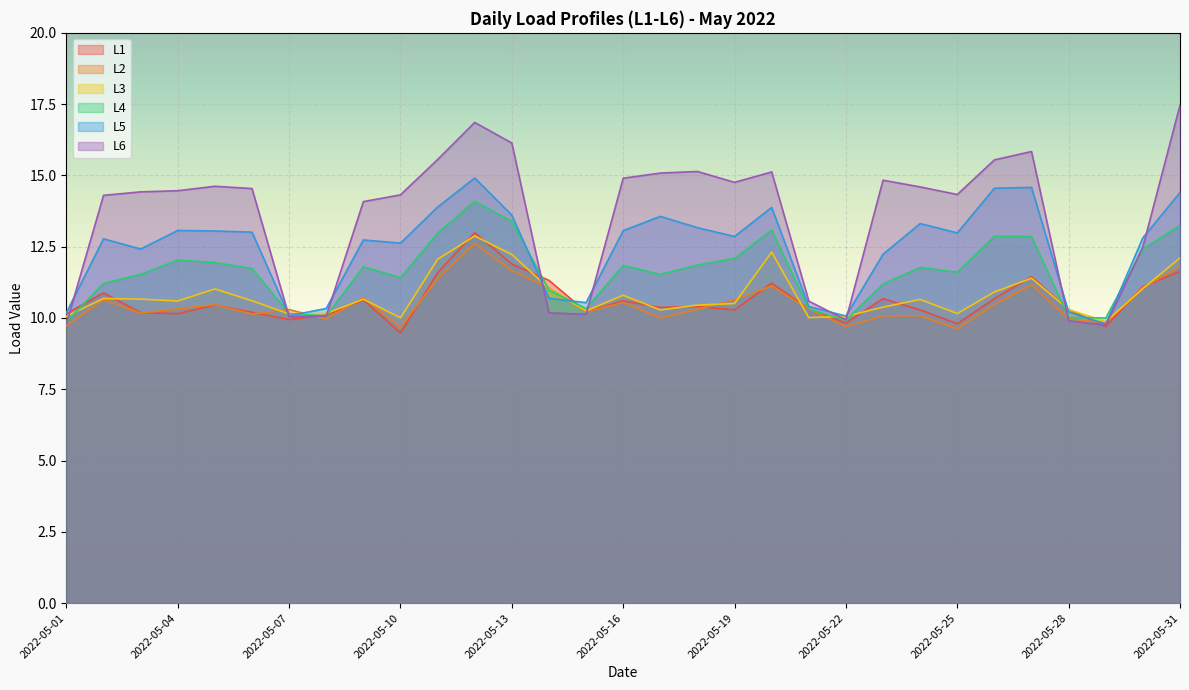

What is the spread (max minus min) of values at 2022-05-19?

4.5